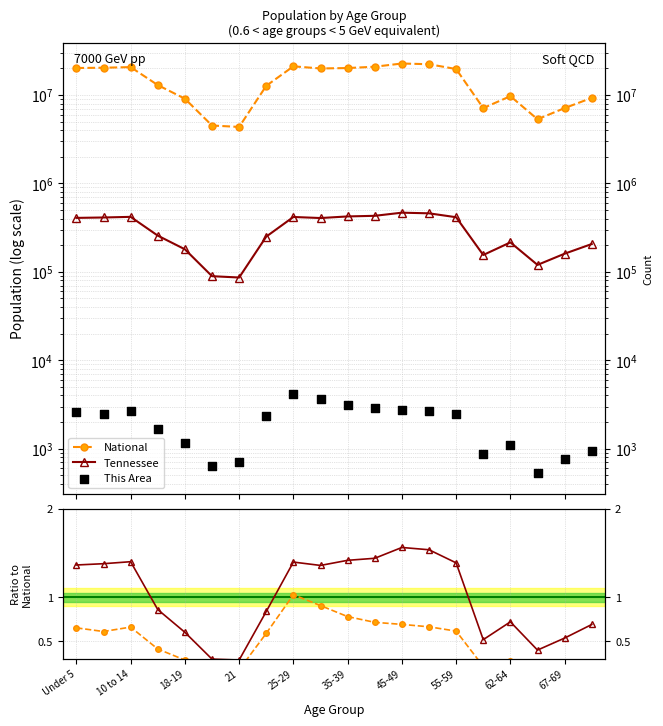

Is the value of This Area at 15 greater than the value of National at 10?

No